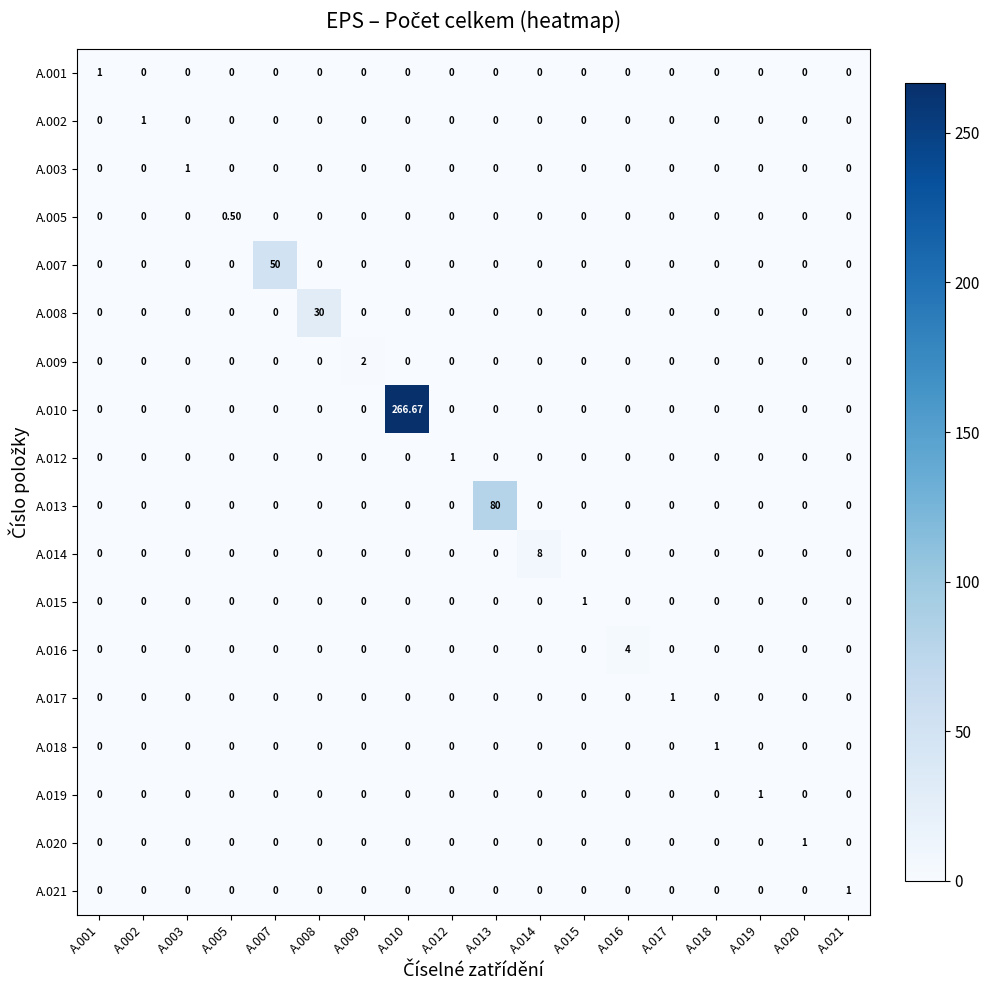

At which category does the chart reach its minimum across all series?

A.002